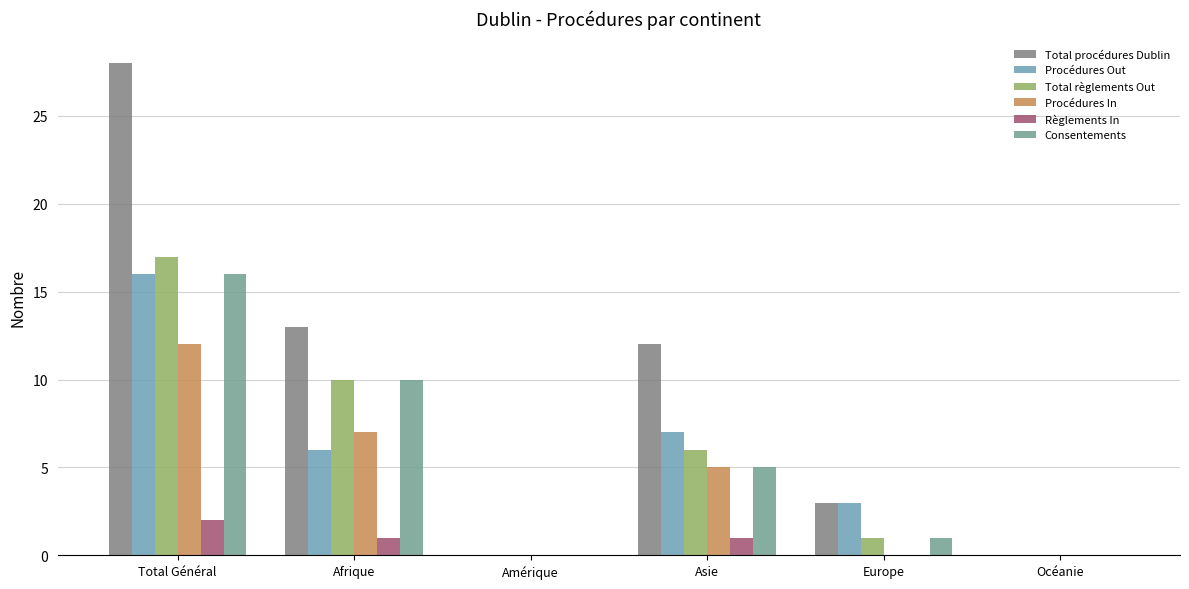

Count the number of categories in the chart.

6